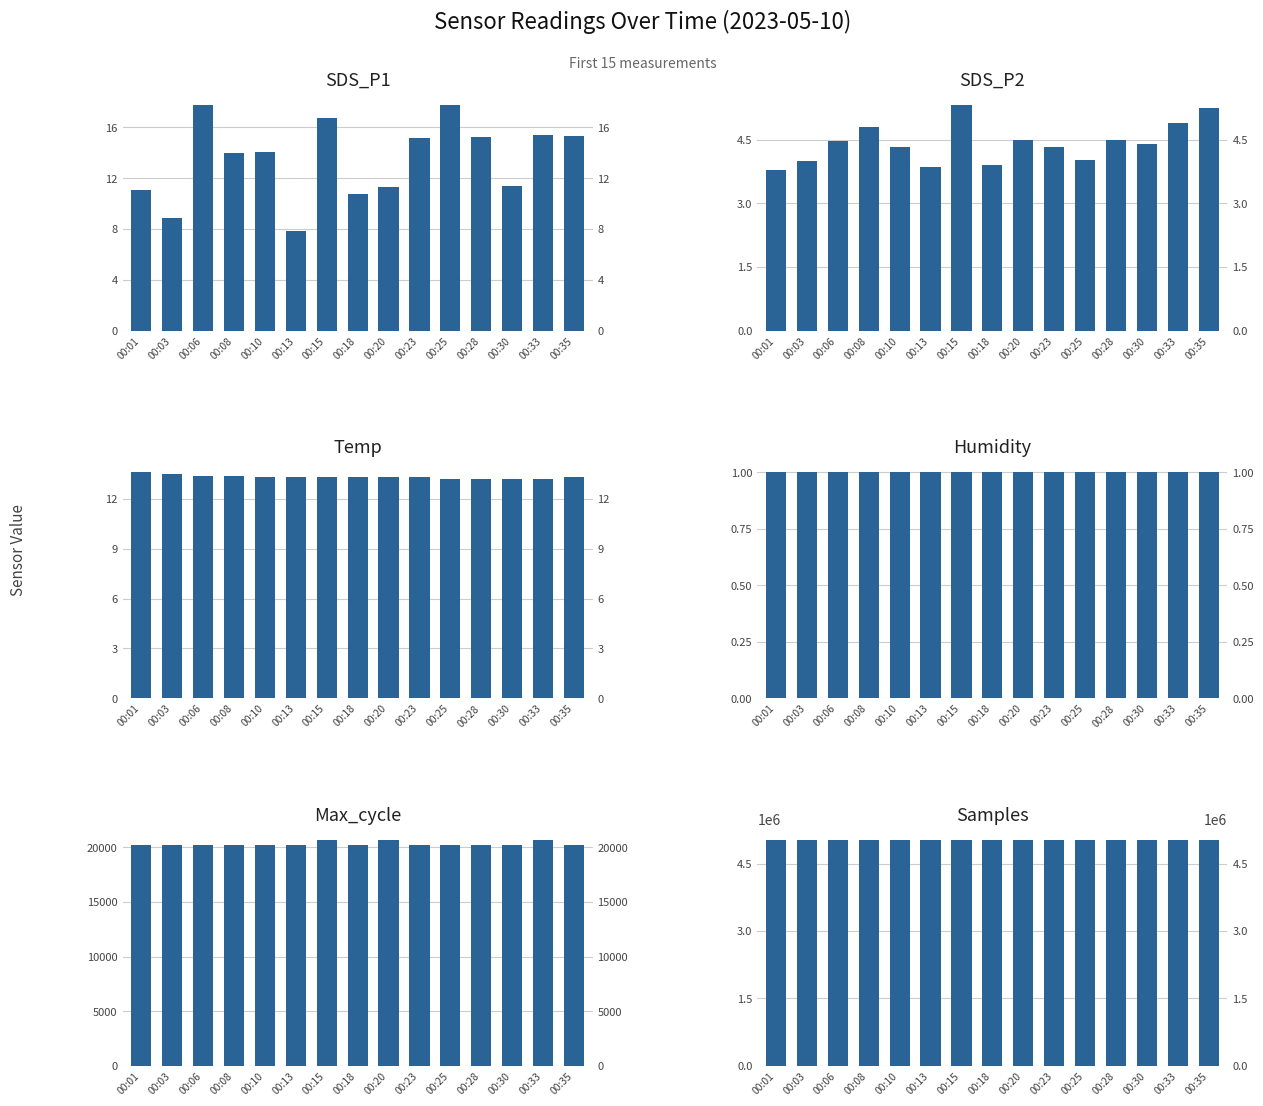

What is the total value across all series at 00:18?

5053972.9